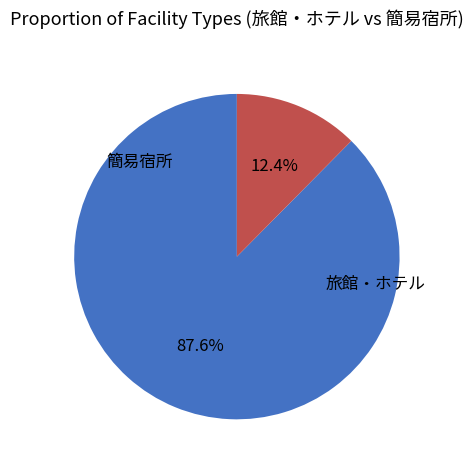

Is there a majority slice in this chart?

Yes